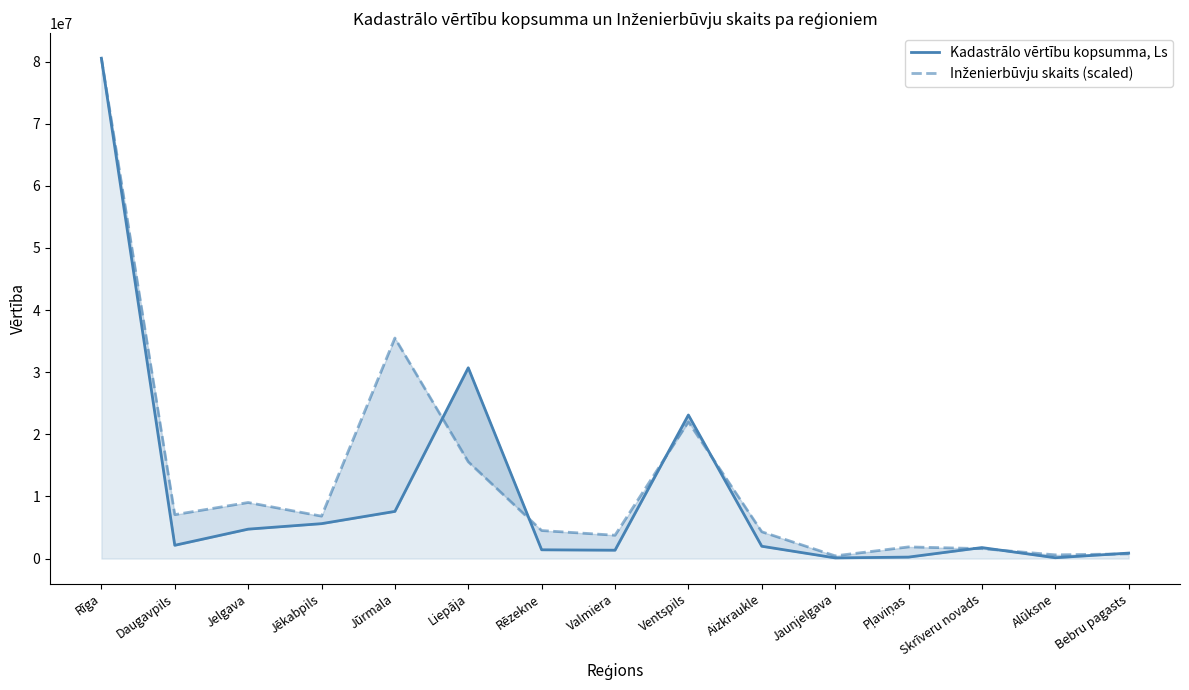

Reading left to right, what are all the values shown in this chart?

Kadastrālo vērtību kopsumma, Ls: 80549503.0	2138046.0	4735528.0	5618938.0	7591484.0	30712244.0	1411265.0	1346006.0	23111158.0	1983355.0	106998.0	234918.0	1770404.0	132639.0	882116.0
Inženierbūvju skaits (scaled): 80549503.0	7068548.4	9025378.1	6828936.5	35502483.0	15574767.6	4512689.1	3753918.3	22004351.1	4313012.6	439288.3	1876959.2	1597412.1	599029.5	758770.7